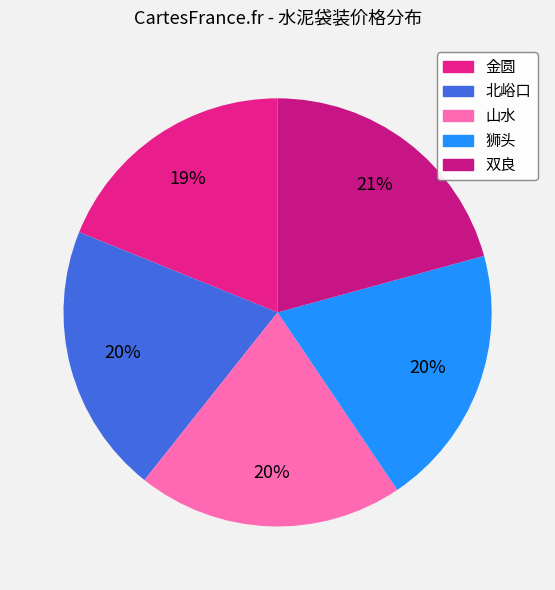

Is it true that 金圆 is 19% of the pie?

True